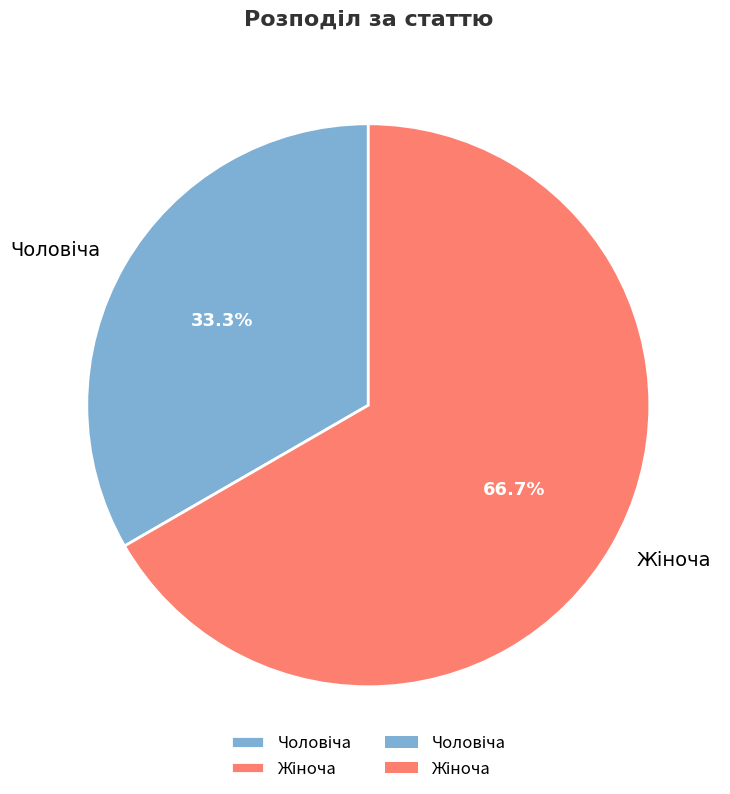

Is there any slice that represents more than half of the pie?

Yes